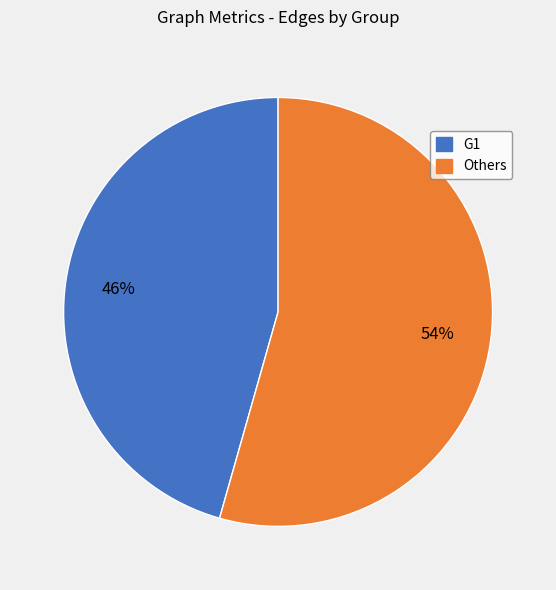

What percentage is the G1 slice, to the nearest percent?

46%